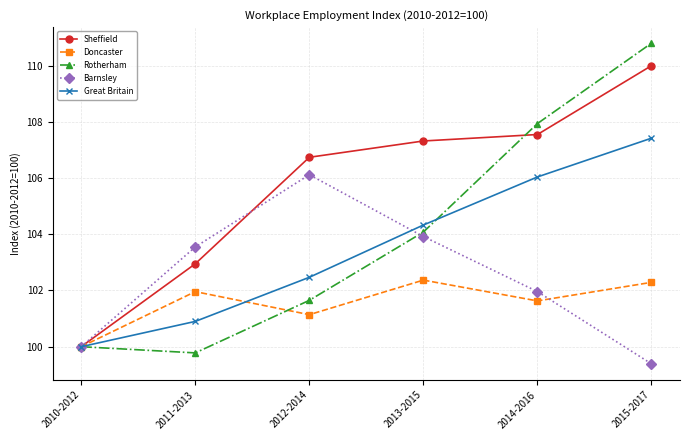

True or false: Barnsley and Rotherham intersect in this chart.

True